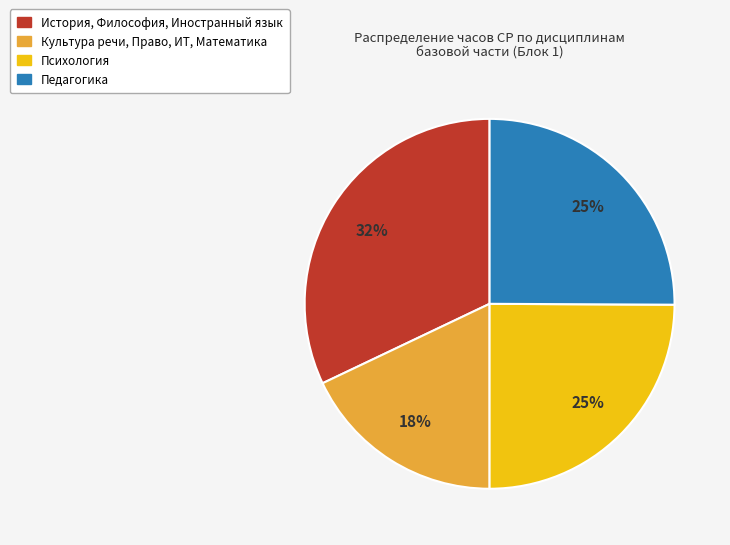

Is there any slice that represents more than half of the pie?

No